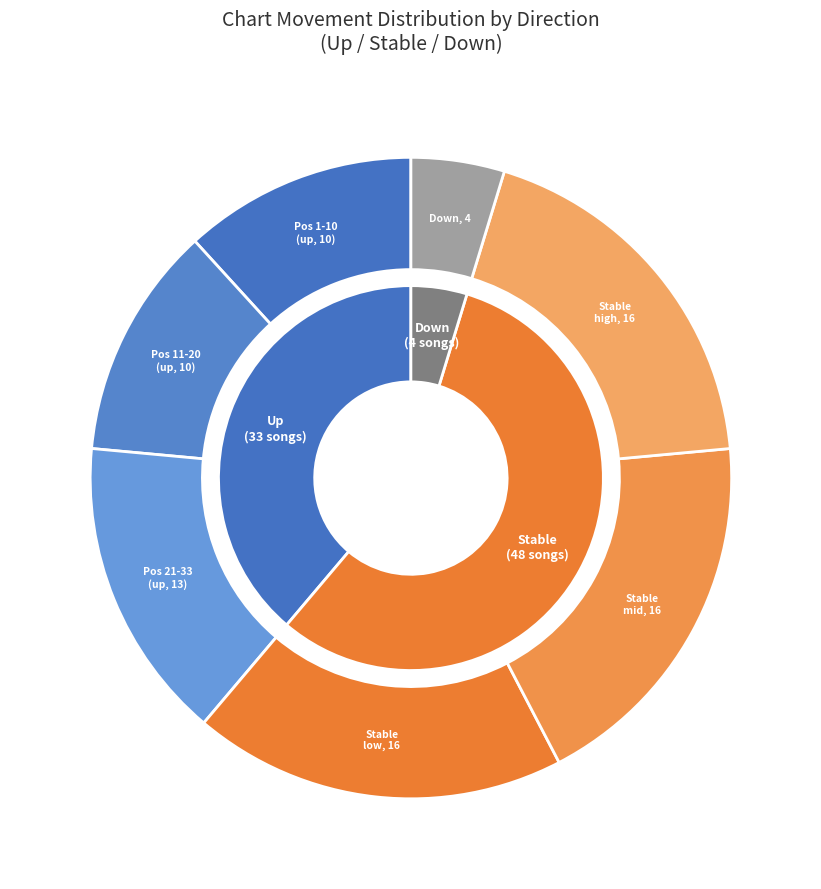

What is the total percentage of down and -?

61.2%